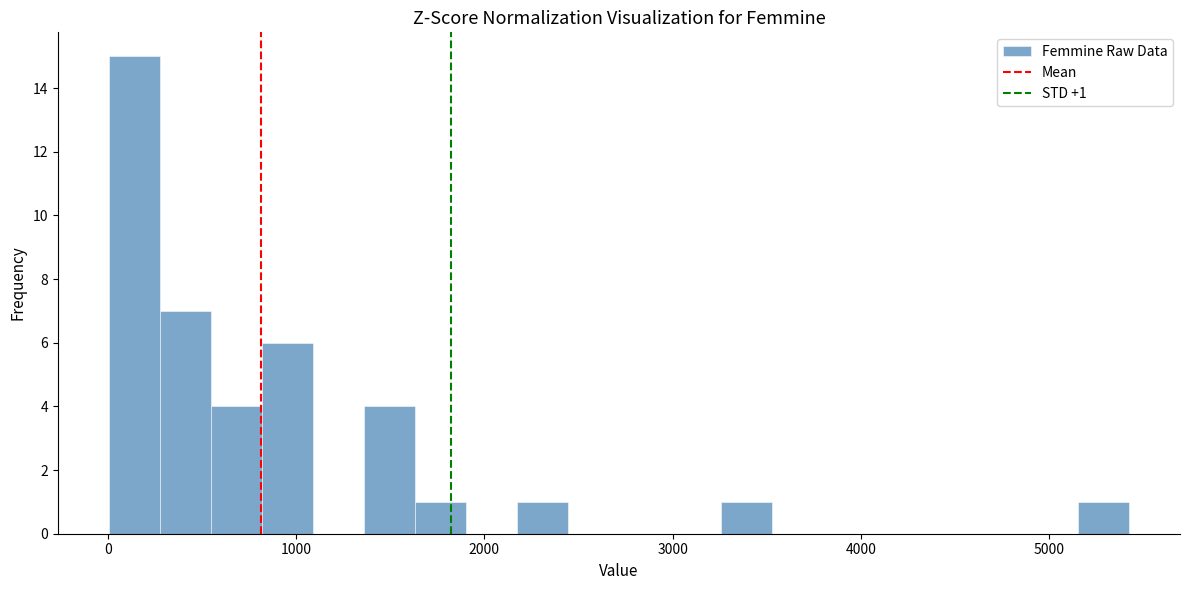

Around what value on the x-axis is the tallest bar? Give the approximate position of its centre, as read against the axis.

100